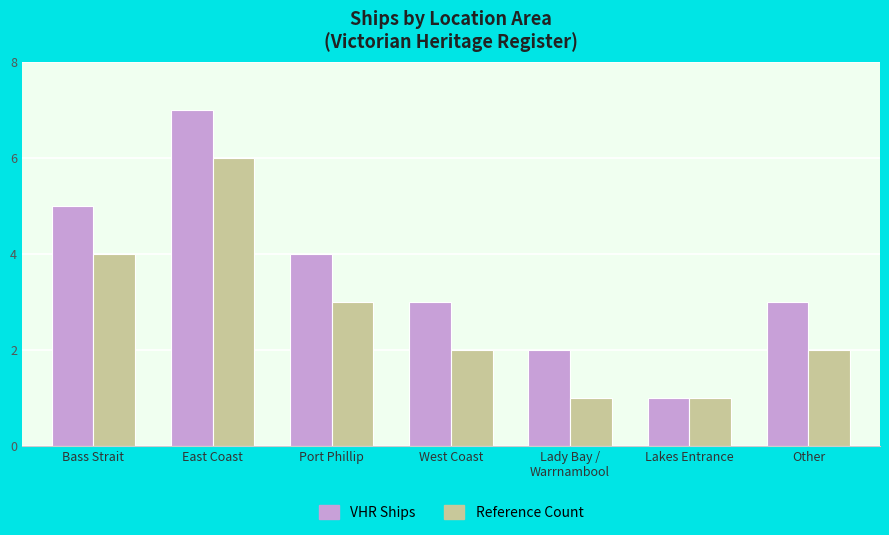

What is the maximum value for Reference Count?

6